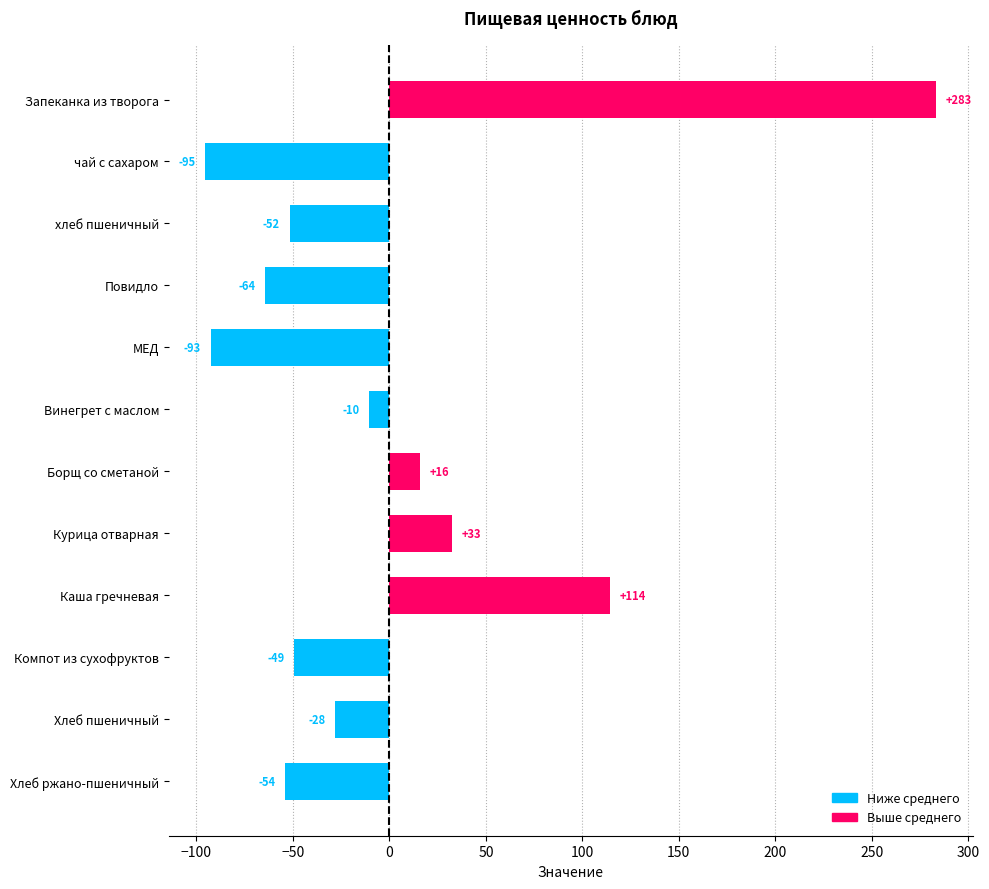

Rank the categories by value from highest to lowest.

Запеканка из творога, Каша гречневая, Курица отварная, Борщ со сметаной, Винегрет с маслом, Хлеб пшеничный, Компот из сухофруктов, хлеб пшеничный, Хлеб ржано-пшеничный, Повидло, МЕД, чай с сахаром